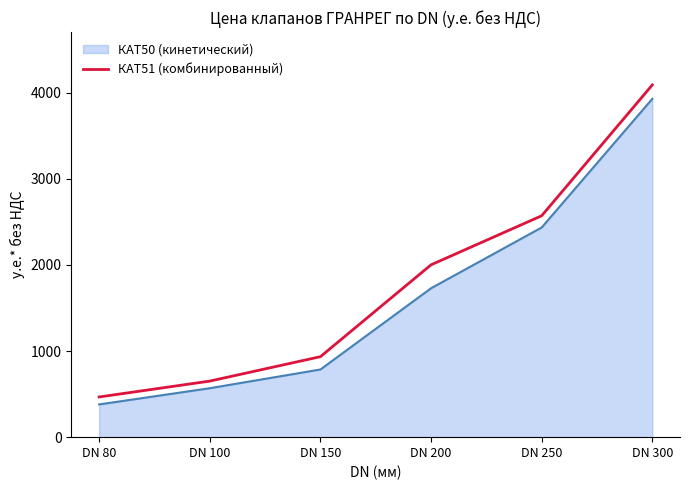

What is the difference between the maximum and second lowest values in the КАТ51 (комбинированный) series?

3437.9